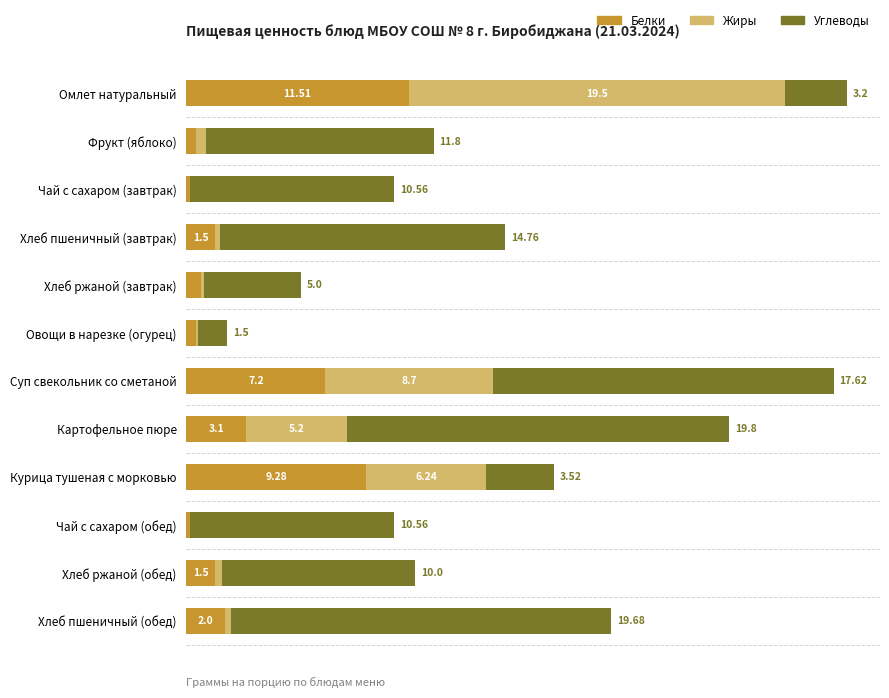

At which category is the sum across all series the highest?

Омлет натуральный